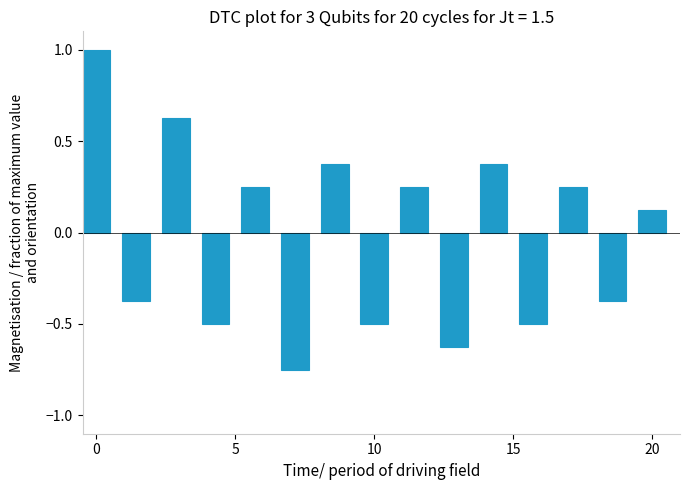

Does the chart contain any negative values?

Yes